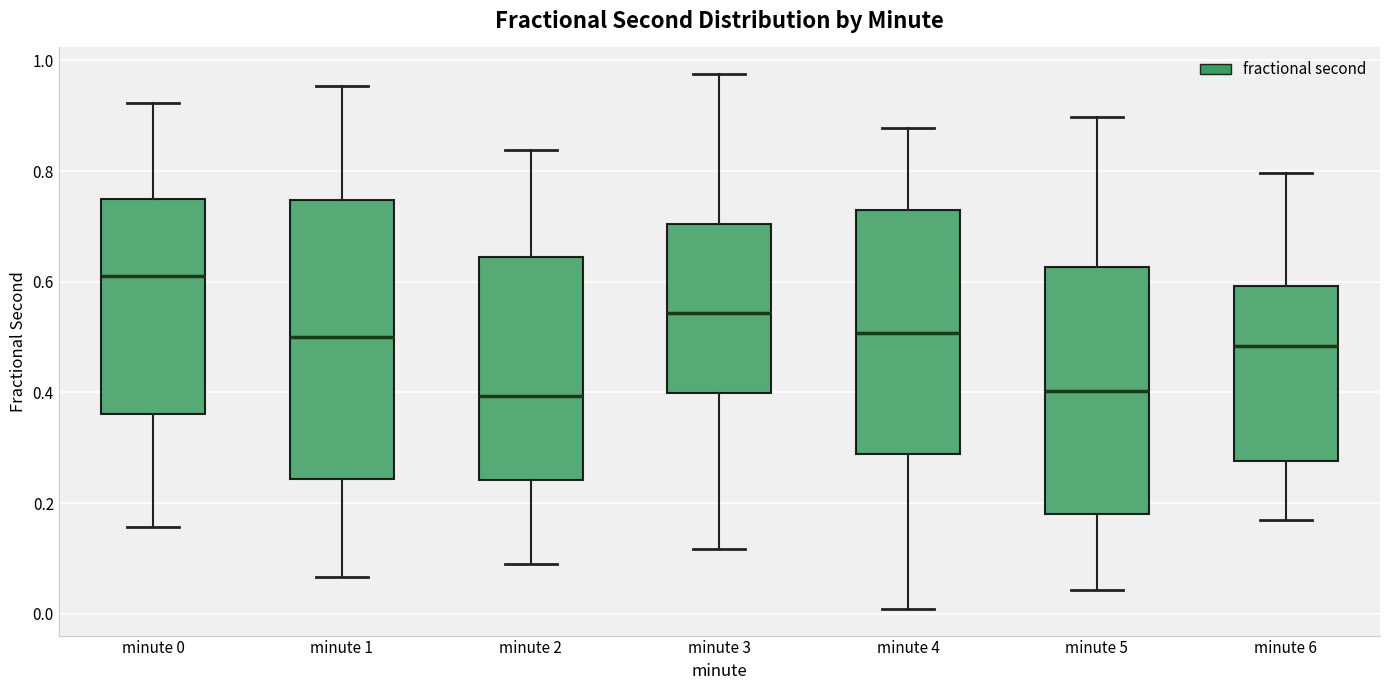

Reading left to right, read every box against the y-axis: the position of its median line, the range the box covers, and the ends of its whiskers. The values are not printed on the chart, so give them approximately, as read against the axis.

minute 0: median 0.62, box 0.36 to 0.76, whiskers 0.16 to 0.92
minute 1: median 0.50, box 0.24 to 0.74, whiskers 0.06 to 0.96
minute 2: median 0.40, box 0.24 to 0.64, whiskers 0.08 to 0.84
minute 3: median 0.54, box 0.40 to 0.70, whiskers 0.12 to 0.98
minute 4: median 0.50, box 0.28 to 0.72, whiskers 0.00 to 0.88
minute 5: median 0.40, box 0.18 to 0.62, whiskers 0.04 to 0.90
minute 6: median 0.48, box 0.28 to 0.60, whiskers 0.16 to 0.80